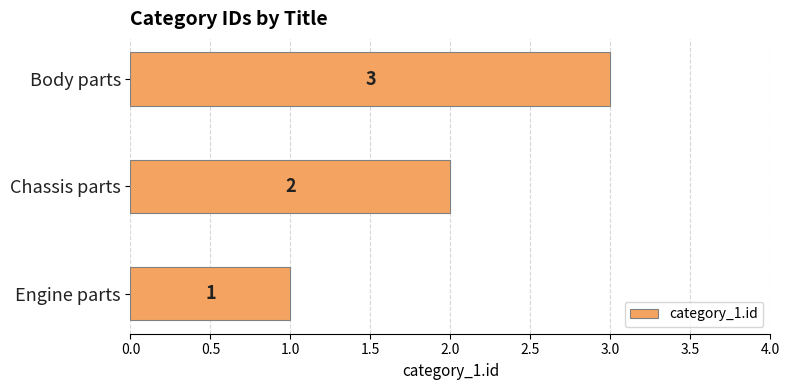

Are the bars grouped side by side (vs. stacked)?

No